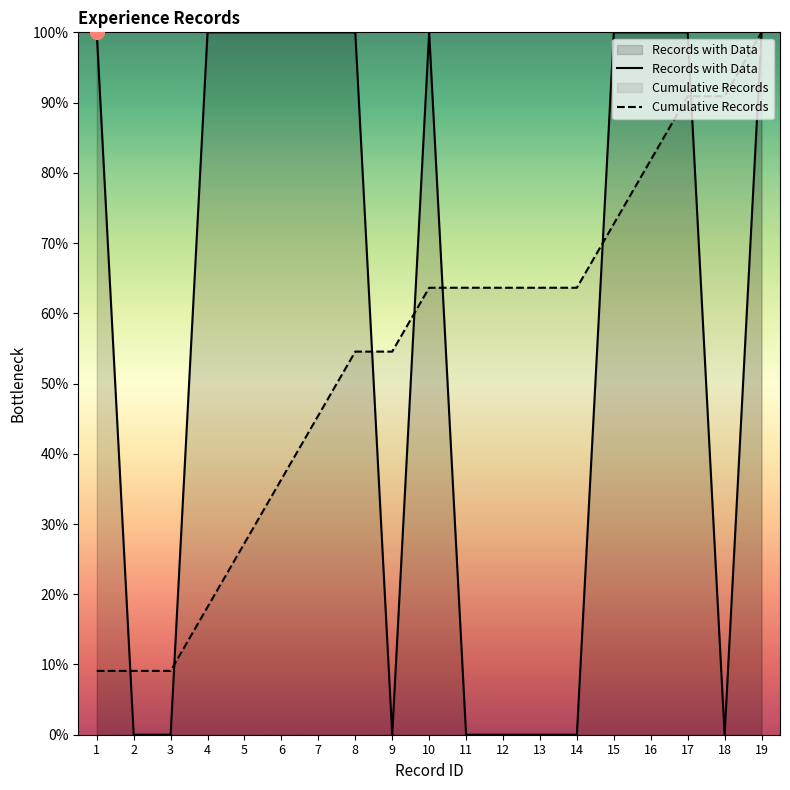

Where is Cumulative Records nearest to the value 54?

8